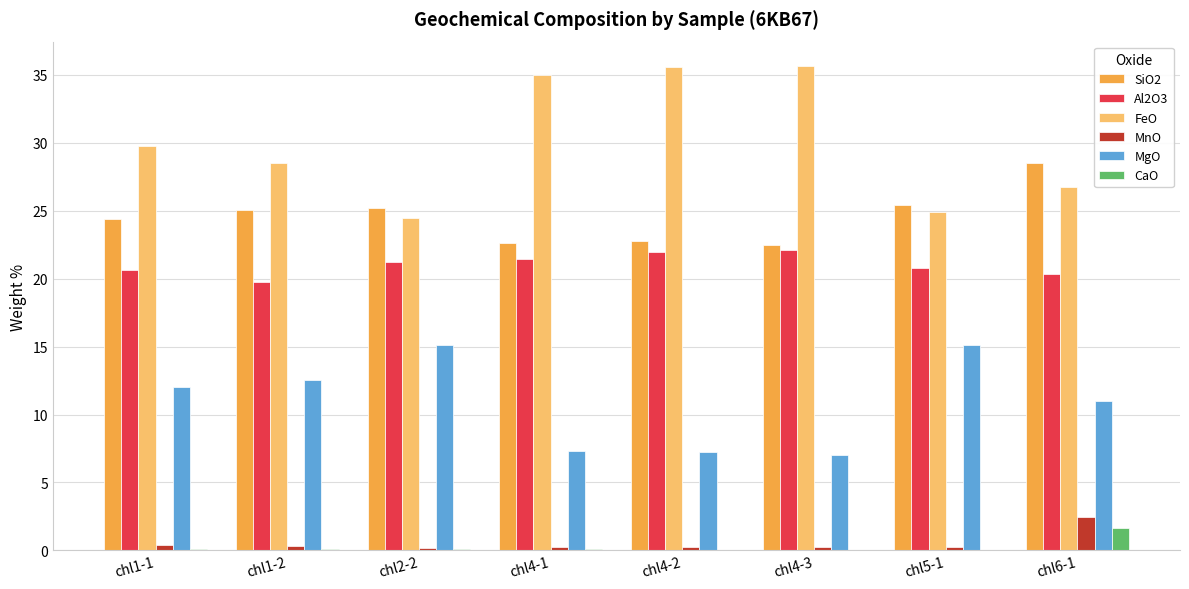

Count the number of categories in the chart.

8